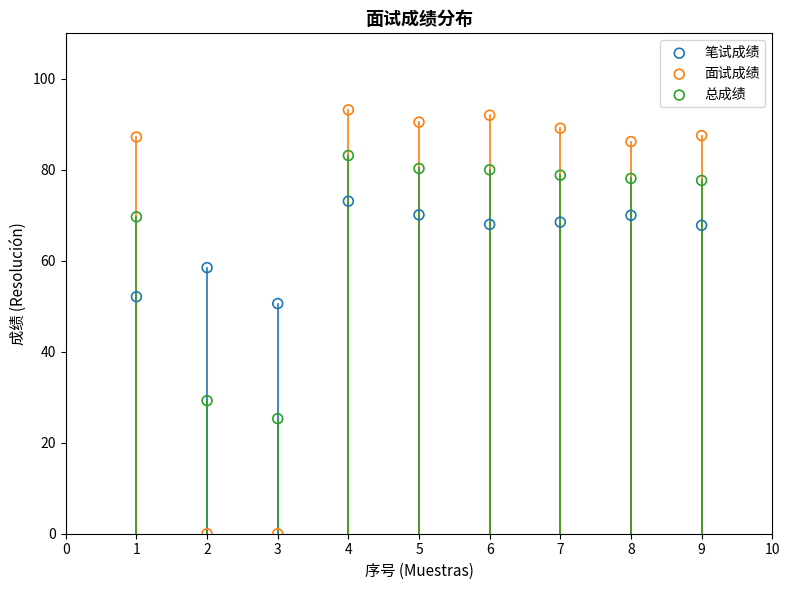

Across all data points, what is the range of X values (max minus min)?

8.0